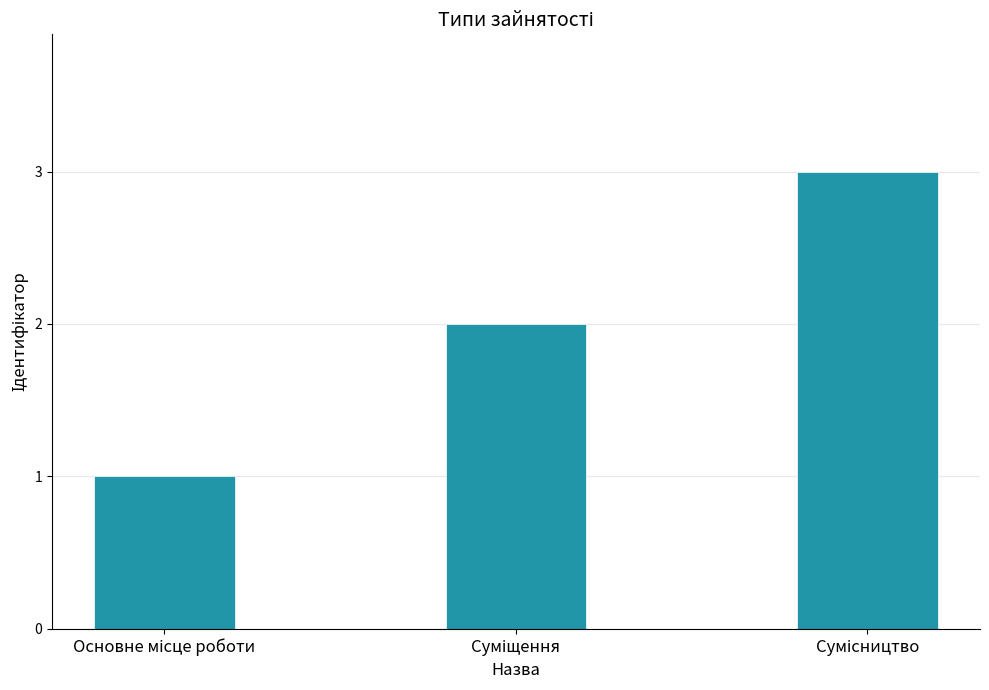

What is the sum of all values?

6